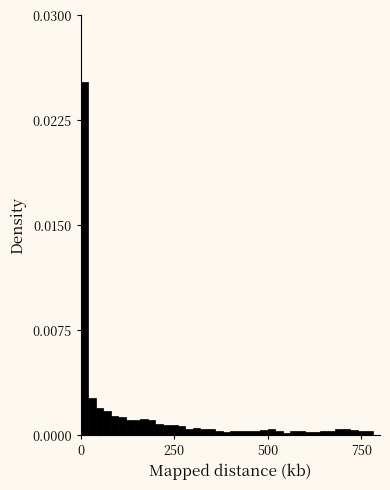

Around what value on the x-axis is the tallest bar? Give the approximate position of its centre, as read against the axis.

0